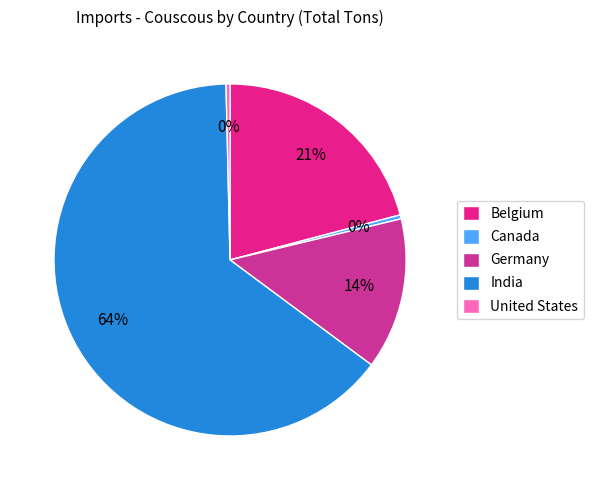

What is the majority slice?

India